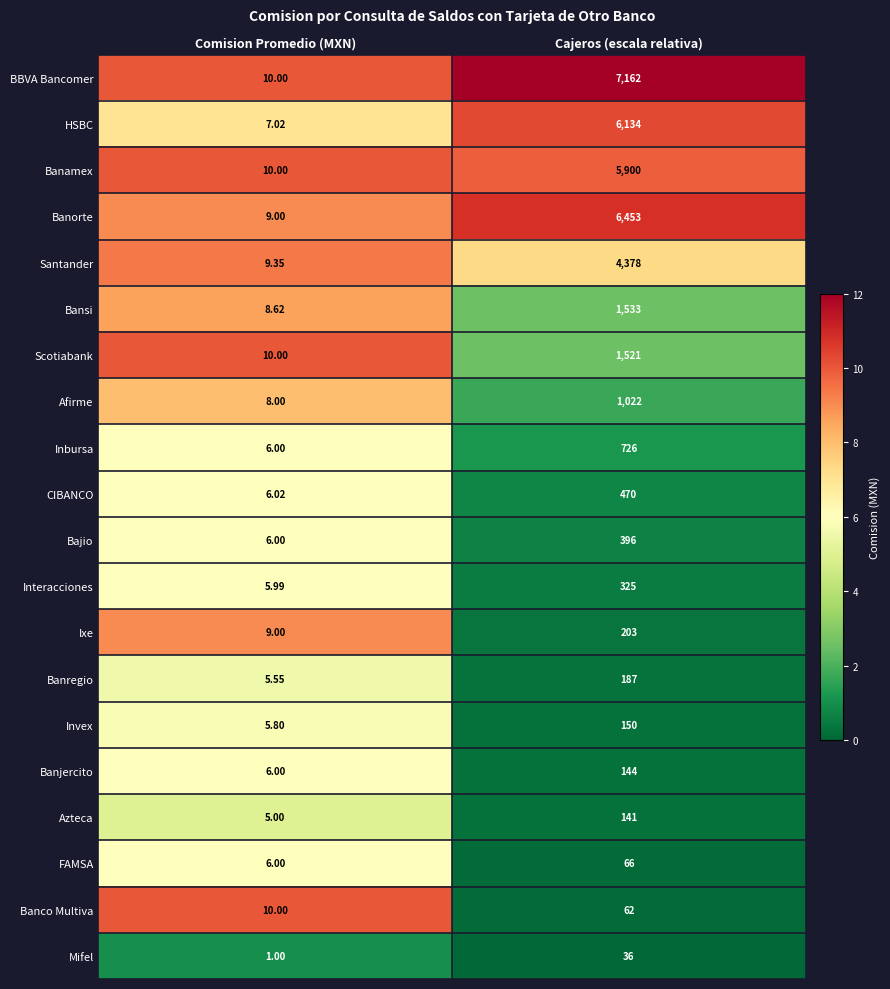

Which series has the largest total across all categories?

BBVA Bancomer